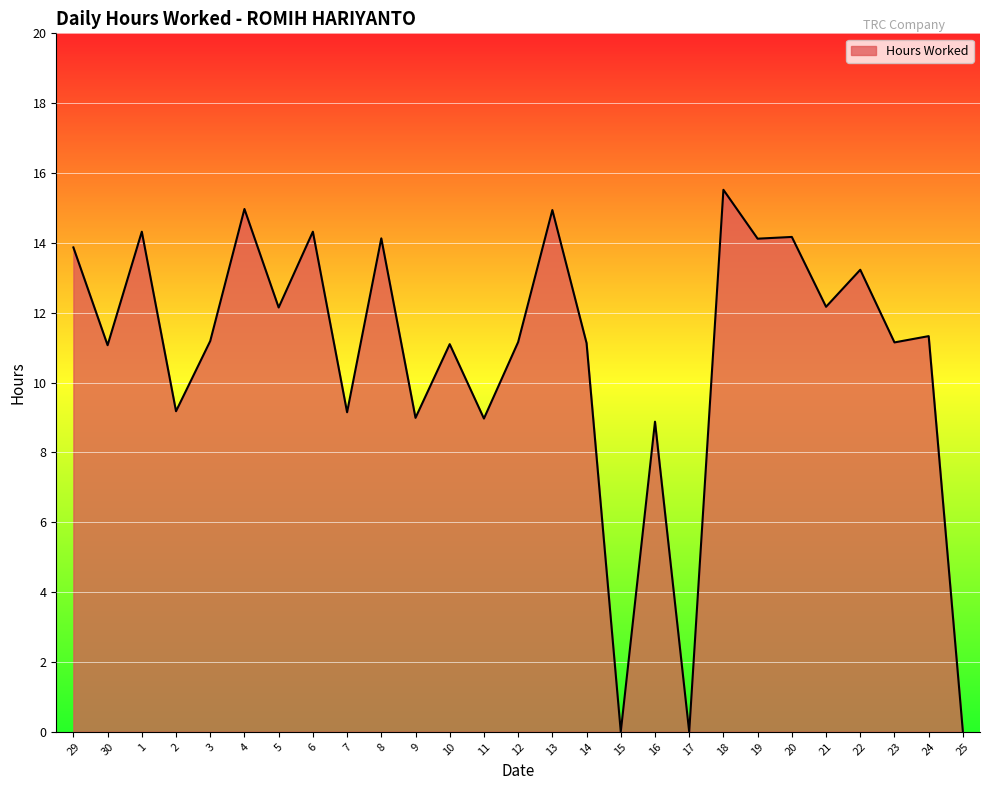

At which category does the chart reach its peak across all series?

18